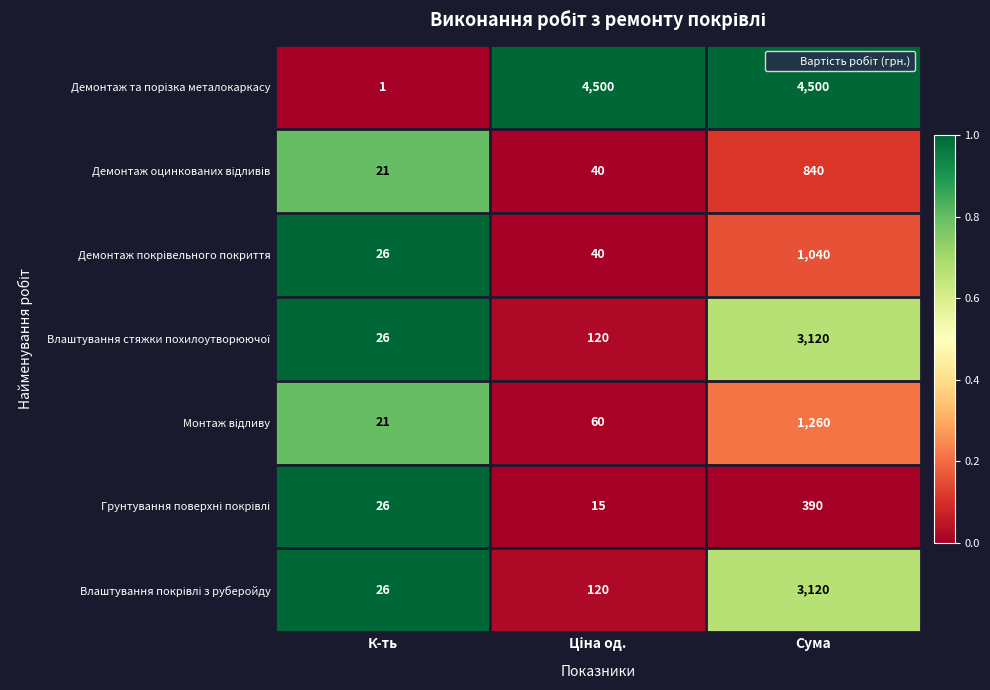

Which category has the lowest value across all series?

К-ть